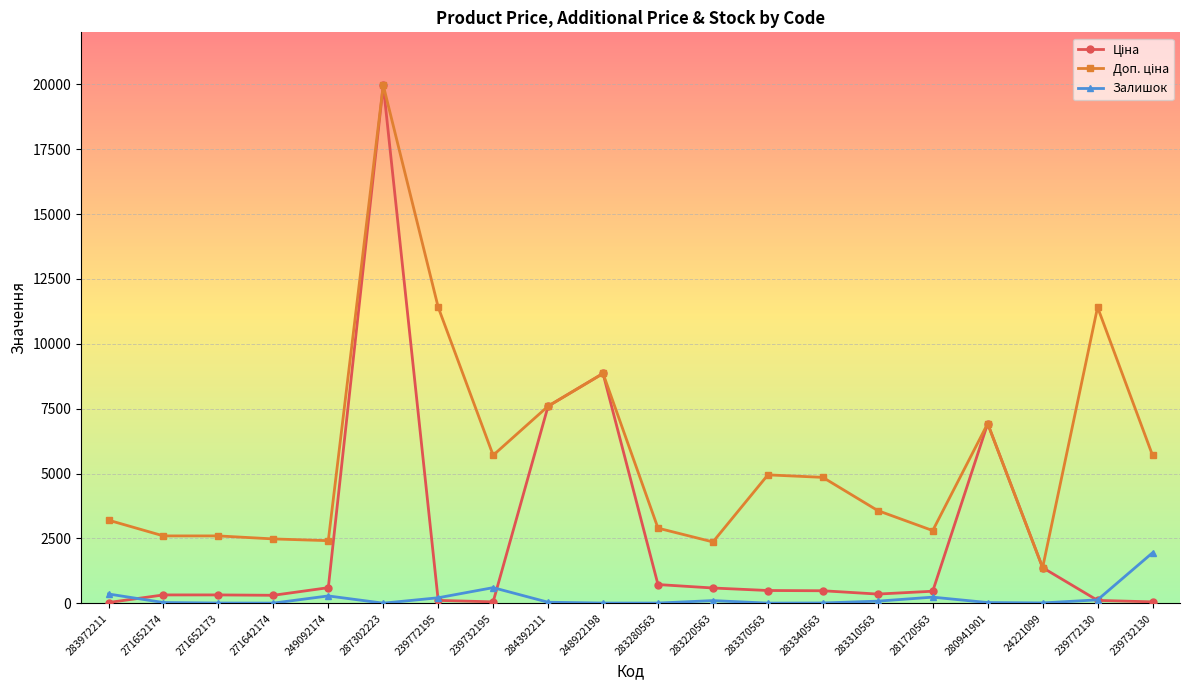

At how many categories does at least one series exceed 5377?

8